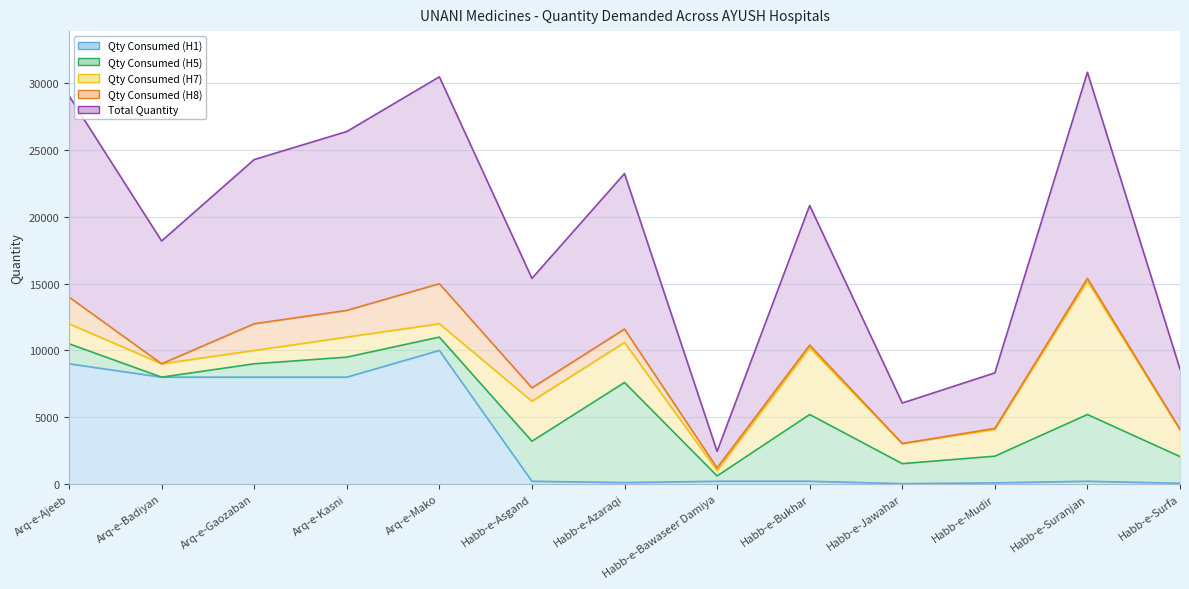

Reading right to left, list all the values displayed in this chart.

Qty Consumed (H1): Habb-e-Surfa=50	Habb-e-Suranjan=200	Habb-e-Mudir=80	Habb-e-Jawahar=20	Habb-e-Bukhar=200	Habb-e-Bawaseer Damiya=200	Habb-e-Azaraqi=100	Habb-e-Asgand=200	Arq-e-Mako=10000	Arq-e-Kasni=8000	Arq-e-Gaozaban=8000	Arq-e-Badiyan=8000	Arq-e-Ajeeb=9000
Qty Consumed (H5): Habb-e-Surfa=2000	Habb-e-Suranjan=5000	Habb-e-Mudir=2000	Habb-e-Jawahar=1500	Habb-e-Bukhar=5000	Habb-e-Bawaseer Damiya=400	Habb-e-Azaraqi=7500	Habb-e-Asgand=3000	Arq-e-Mako=1000	Arq-e-Kasni=1500	Arq-e-Gaozaban=1000	Arq-e-Badiyan=0	Arq-e-Ajeeb=1500
Qty Consumed (H7): Habb-e-Surfa=2000	Habb-e-Suranjan=10000	Habb-e-Mudir=2000	Habb-e-Jawahar=1500	Habb-e-Bukhar=5000	Habb-e-Bawaseer Damiya=400	Habb-e-Azaraqi=3000	Habb-e-Asgand=3000	Arq-e-Mako=1000	Arq-e-Kasni=1500	Arq-e-Gaozaban=1000	Arq-e-Badiyan=1000	Arq-e-Ajeeb=1500
Qty Consumed (H8): Habb-e-Surfa=50	Habb-e-Suranjan=200	Habb-e-Mudir=80	Habb-e-Jawahar=10	Habb-e-Bukhar=200	Habb-e-Bawaseer Damiya=200	Habb-e-Azaraqi=1000	Habb-e-Asgand=1000	Arq-e-Mako=3000	Arq-e-Kasni=2000	Arq-e-Gaozaban=2000	Arq-e-Badiyan=0	Arq-e-Ajeeb=2000
Total Quantity: Habb-e-Surfa=4500	Habb-e-Suranjan=15440	Habb-e-Mudir=4160	Habb-e-Jawahar=3030	Habb-e-Bukhar=10460	Habb-e-Bawaseer Damiya=1240	Habb-e-Azaraqi=11650	Habb-e-Asgand=8200	Arq-e-Mako=15500	Arq-e-Kasni=13400	Arq-e-Gaozaban=12300	Arq-e-Badiyan=9200	Arq-e-Ajeeb=15075